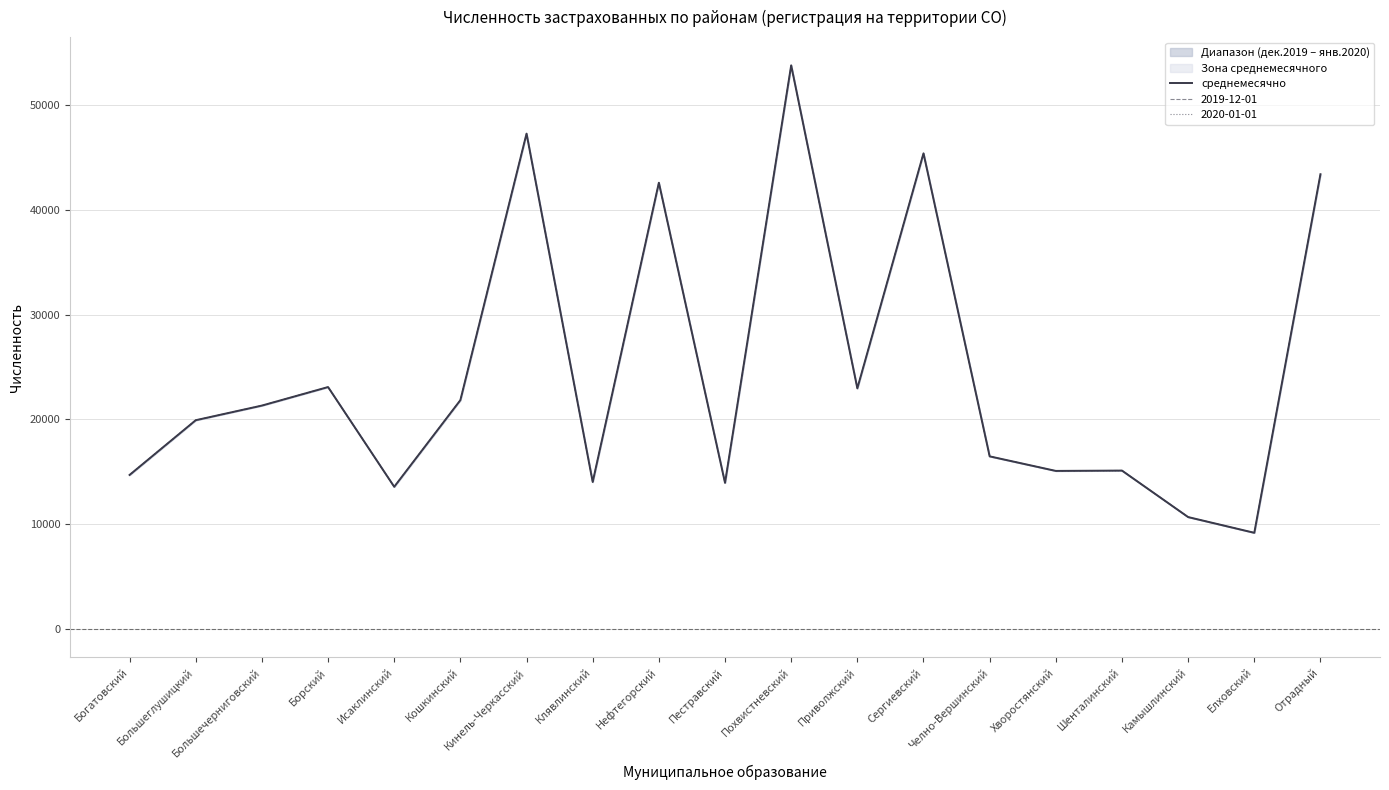

Where is the first local maximum?

Борский